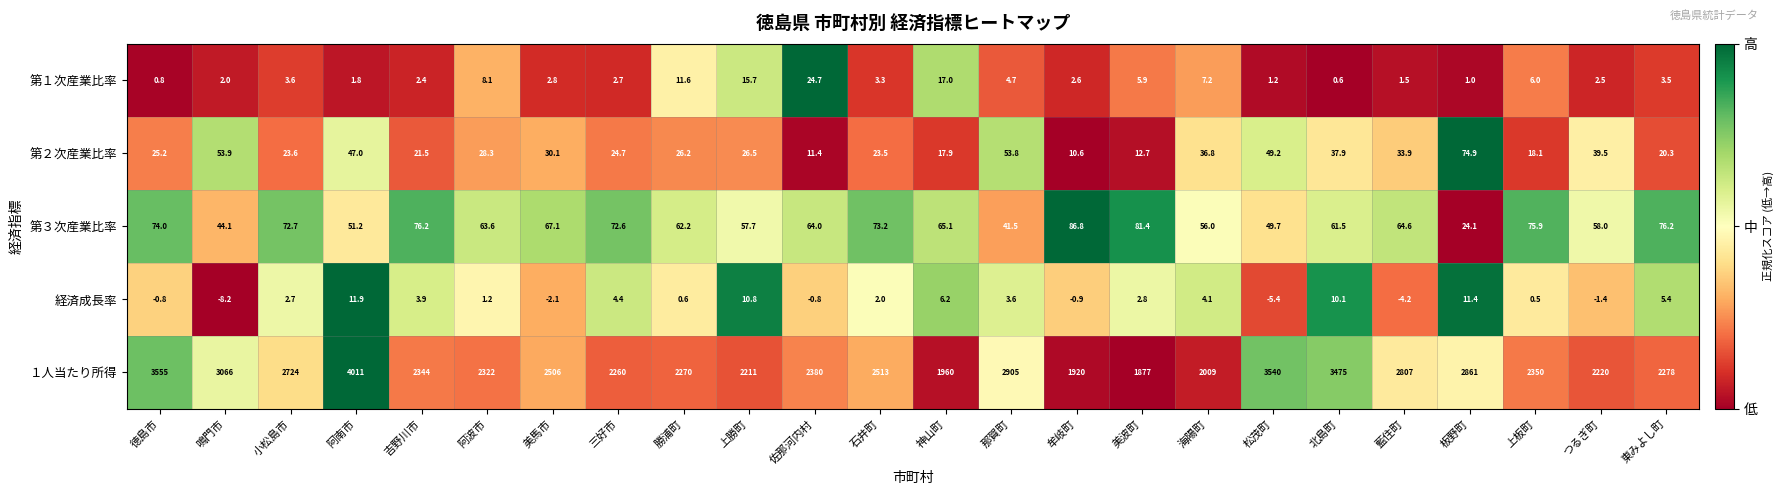

The 第１次産業比率 series shows 5.2 at 小松島市. True or false?

False